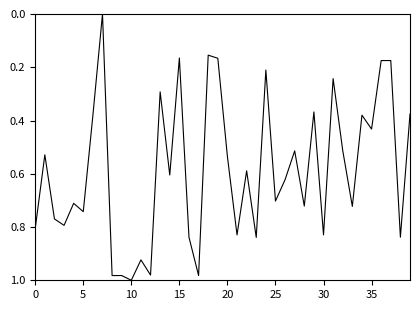

How many distinct data groups are displayed?

1